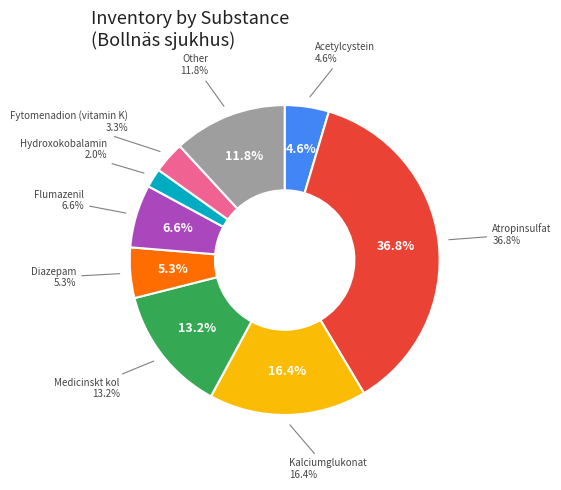

Is there any slice that represents more than half of the pie?

No